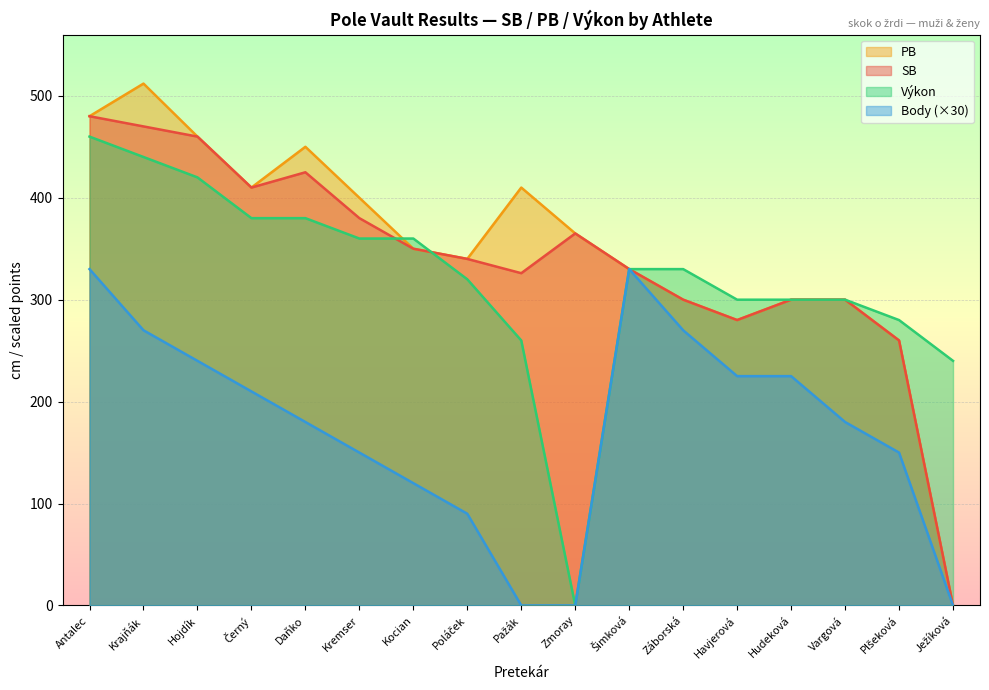

Which series has the largest total across all categories?

PB